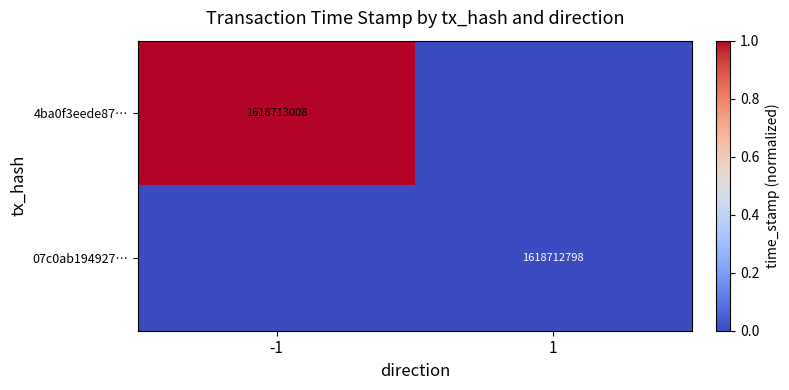

Rank the categories by 07c0ab194927… value from lowest to highest.

-1, 1